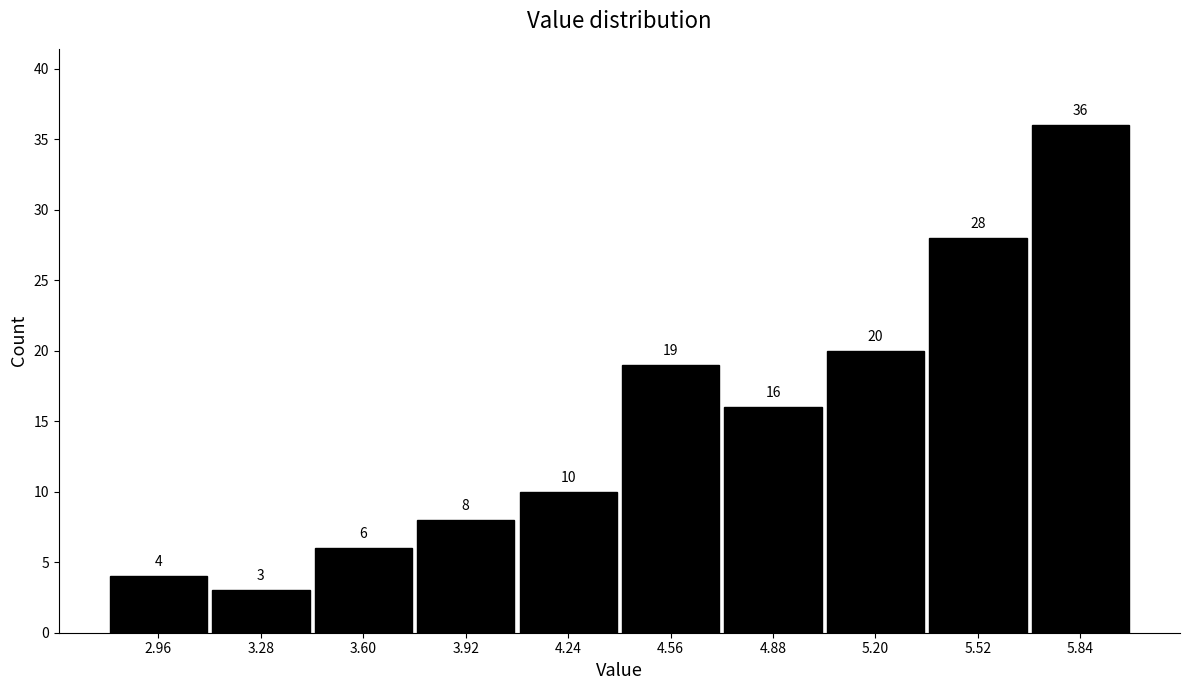

Over which range of the x-axis is the bar tallest?

5.68 to 6.00